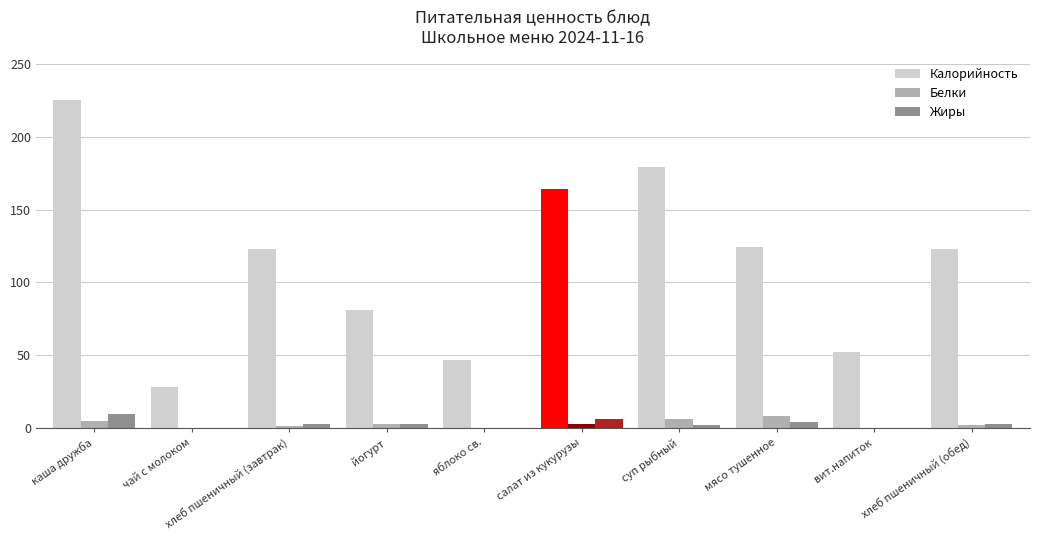

The value of Калорийность at вит.напиток is 52.0. True or false?

True